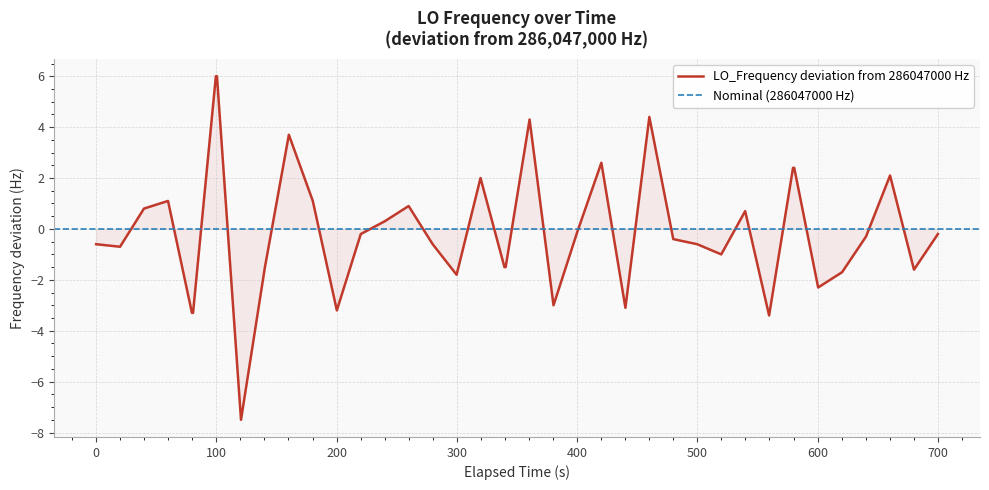

True or false: the data has more than 2 interior local peaks.

True